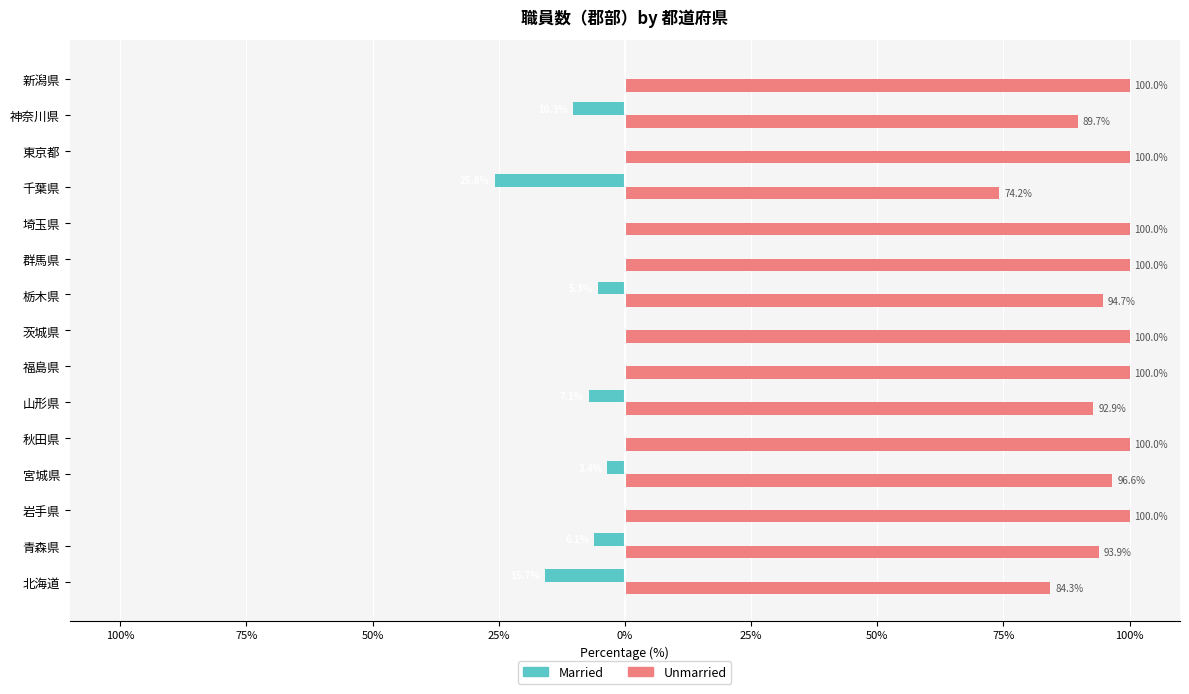

What are all the series names shown in the legend?

Married, Unmarried